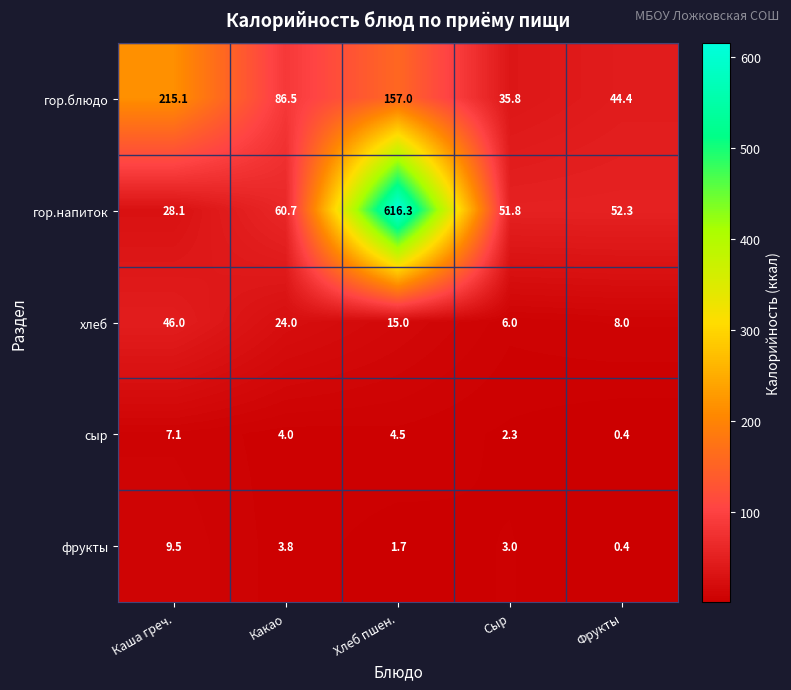

At which category is the sum across all series the highest?

Хлеб пшен.